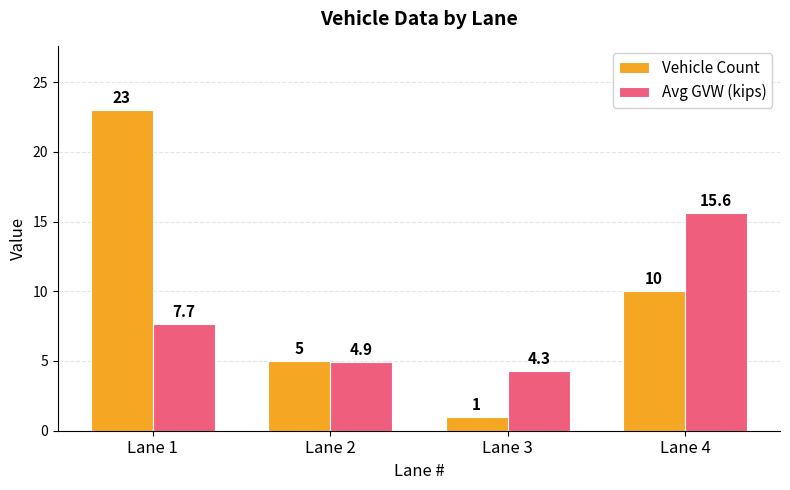

Reading left to right, what are all the values shown in this chart?

Vehicle Count: Lane 1=23.0	Lane 2=5.0	Lane 3=1.0	Lane 4=10.0
Avg GVW (kips): Lane 1=7.7	Lane 2=4.9	Lane 3=4.3	Lane 4=15.6